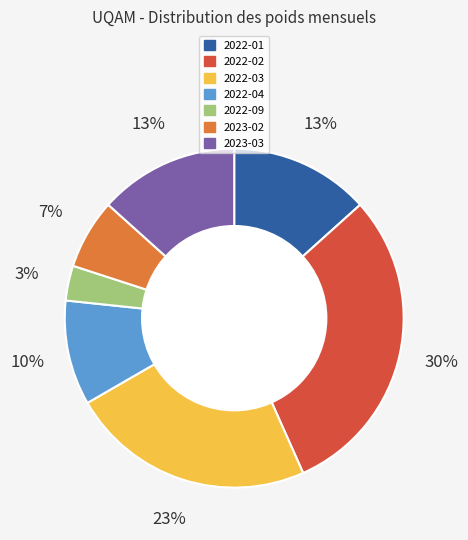

Do 2023-03 and 2023-02 together represent more than half of the pie?

No